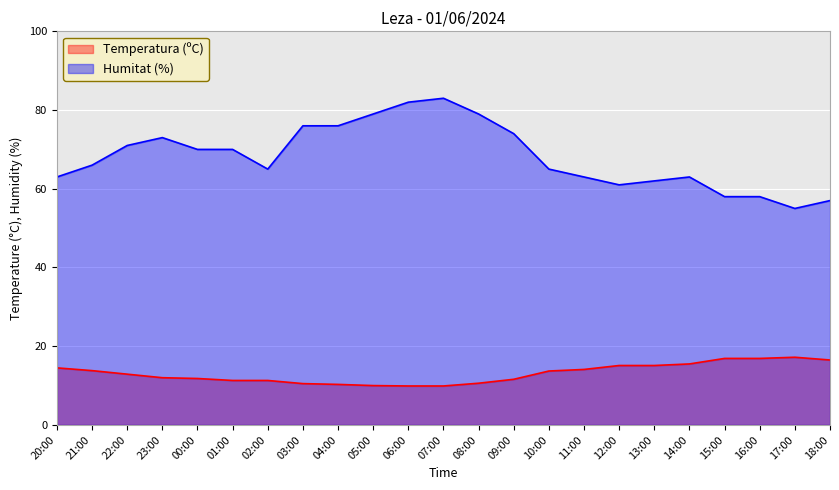

Read the Humitat (%) value at 07:00.

83.0